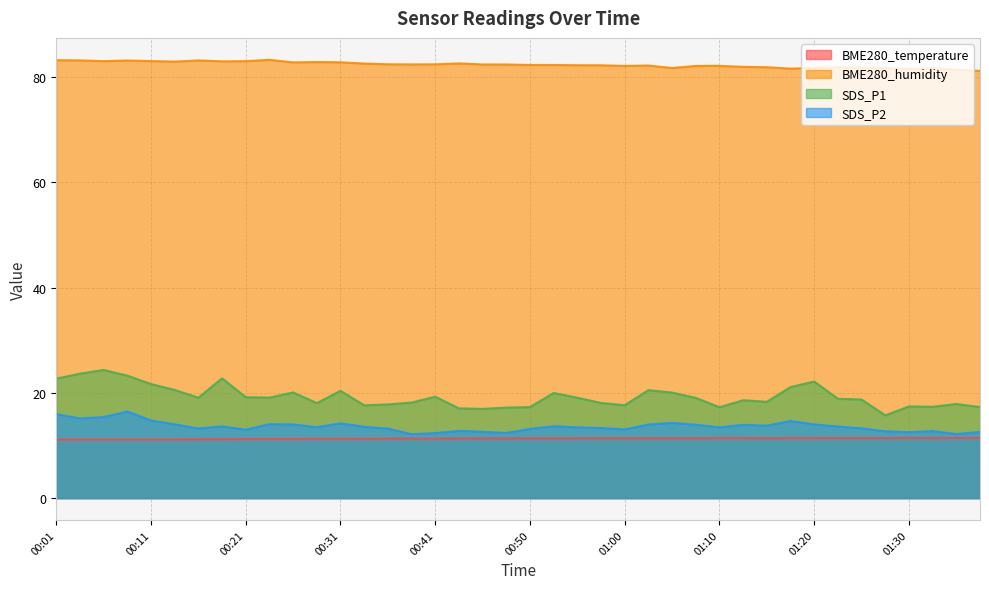

What is the smallest value displayed?

11.1